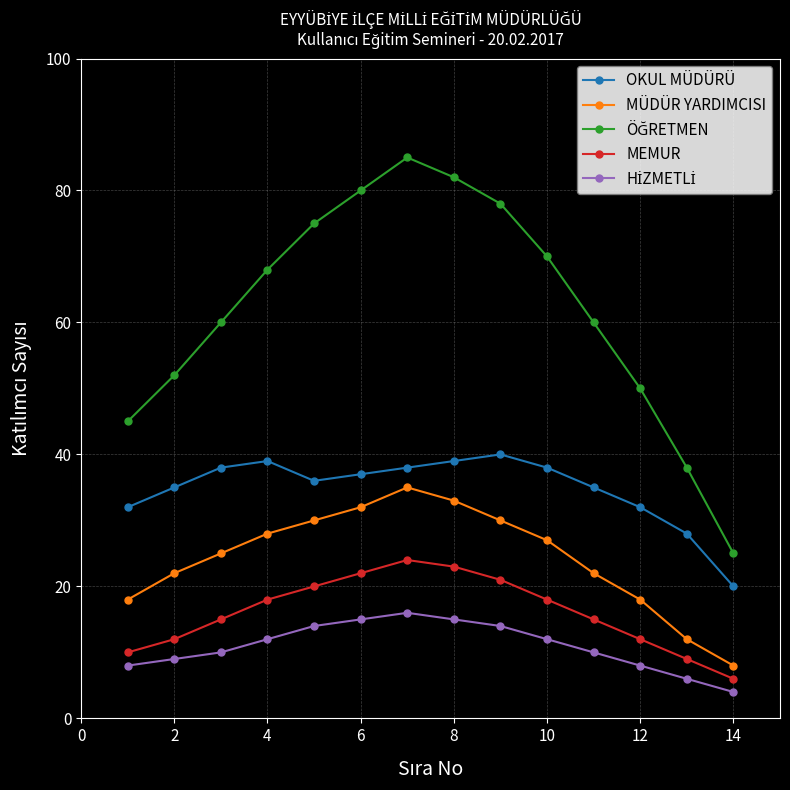

Does the chart display data point markers on the line(s)?

Yes